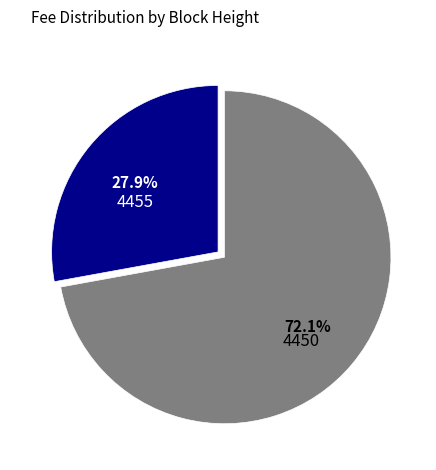

Rank the categories by value from lowest to highest.

4455, 4450